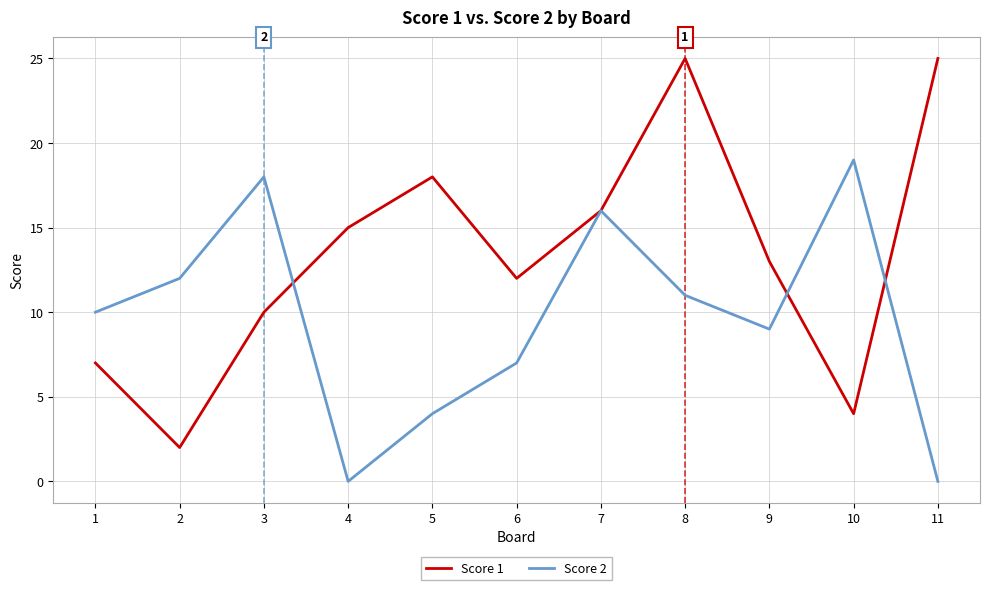

How many interior local peaks does the Score 2 series have?

3